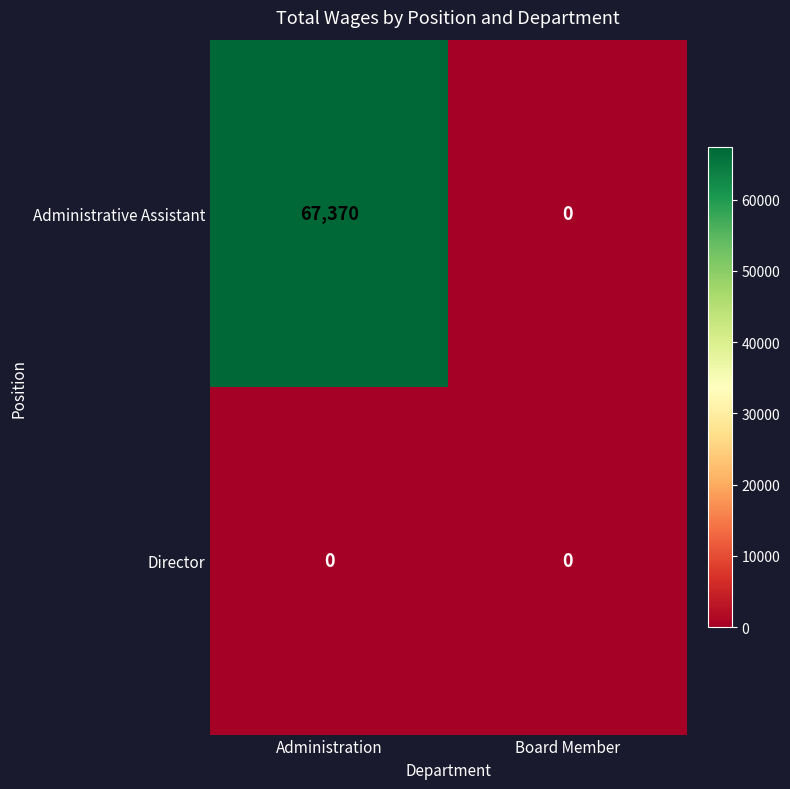

Is it true that Administrative Assistant equals 90027 at Administration?

False